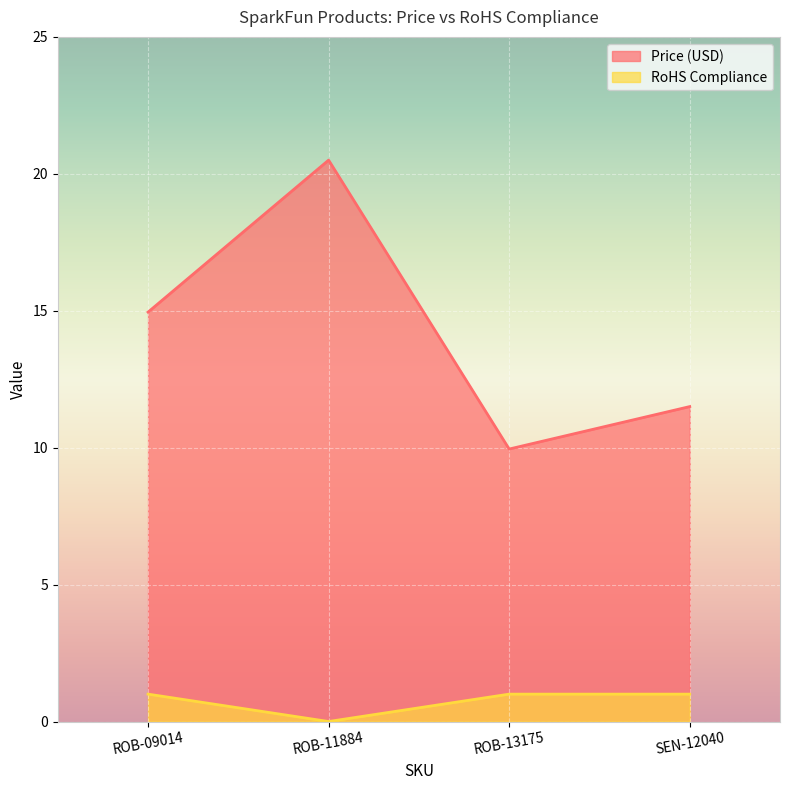

True or false: Price (USD) and RoHS Compliance cross at least once.

False